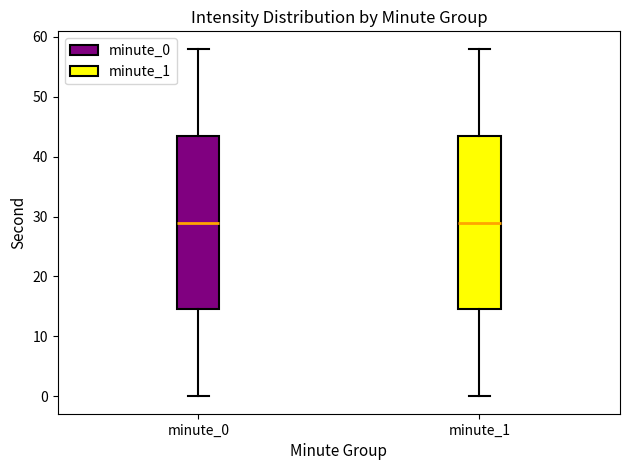

Reading left to right, transcribe this box plot: for each box, give where its median line is, the range the box spans, and where its two whiskers end, as read against the y-axis. The values are not printed on the chart, so give them approximately, as read against the axis.

minute_0: median 29, box 15 to 44, whiskers 0 to 58
minute_1: median 29, box 15 to 44, whiskers 0 to 58